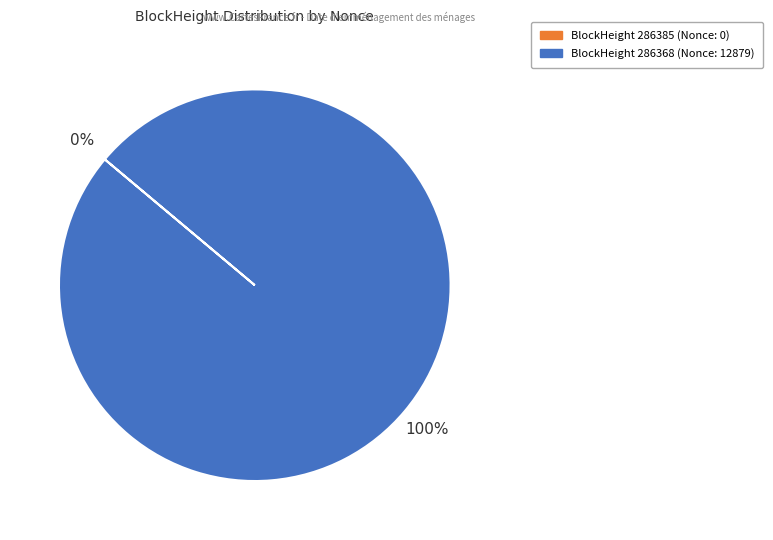

Is there a majority slice in this chart?

Yes